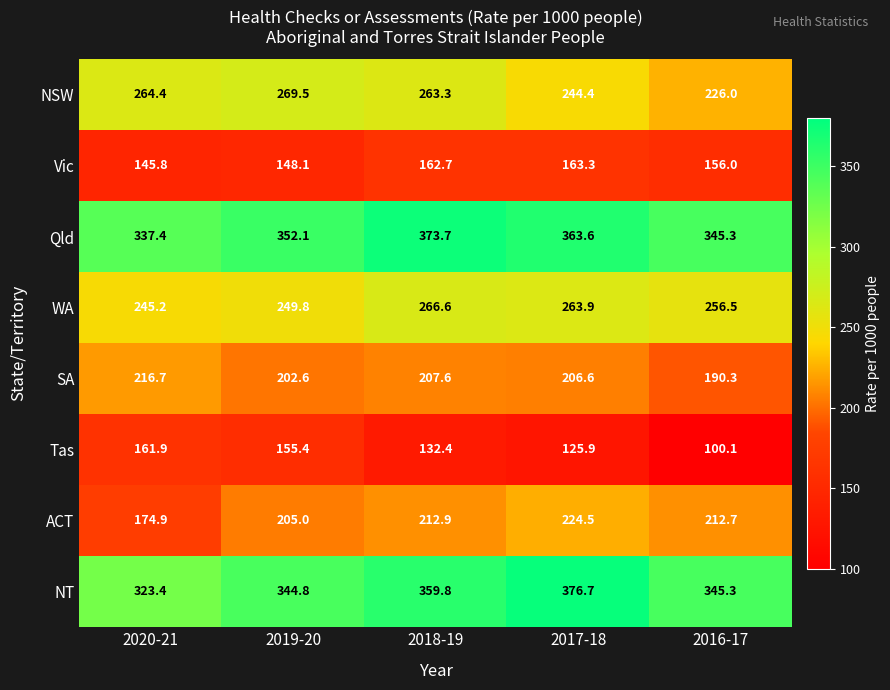

At which category does the chart reach its peak across all series?

2017-18